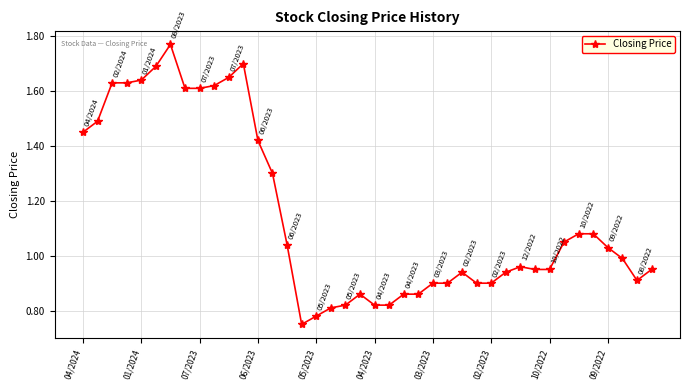

True or false: there are more than 2 points higher than both neighbors.

True